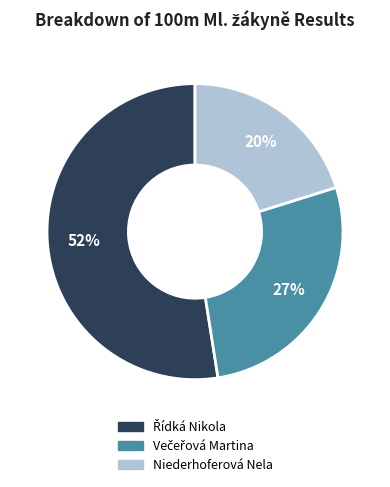

To the nearest percent, what portion does Niederhoferová Nela represent?

20%